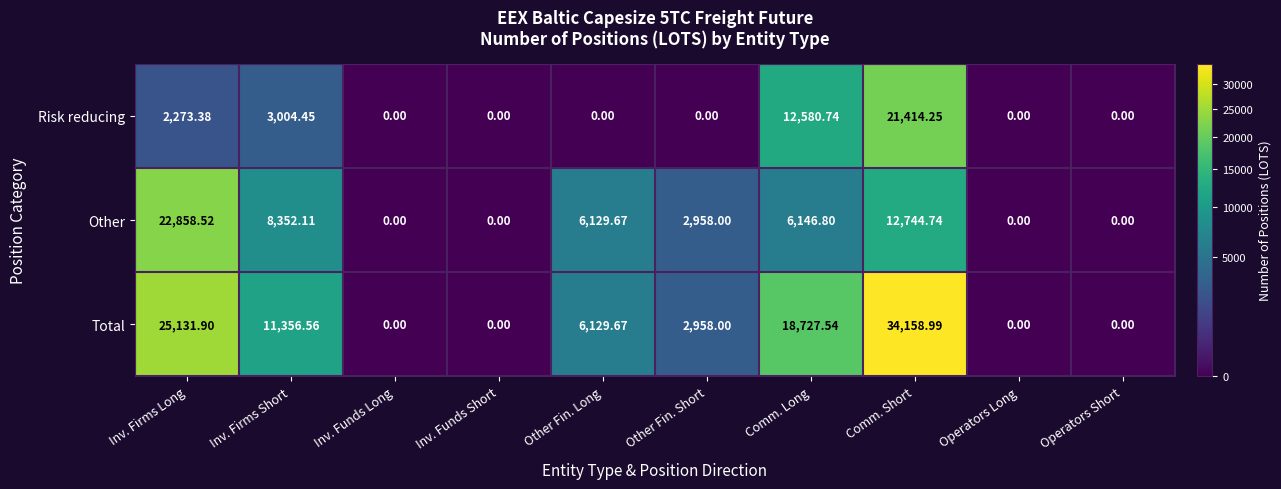

Is the value of Other at Operators Short greater than the value of Total at Comm. Short?

No